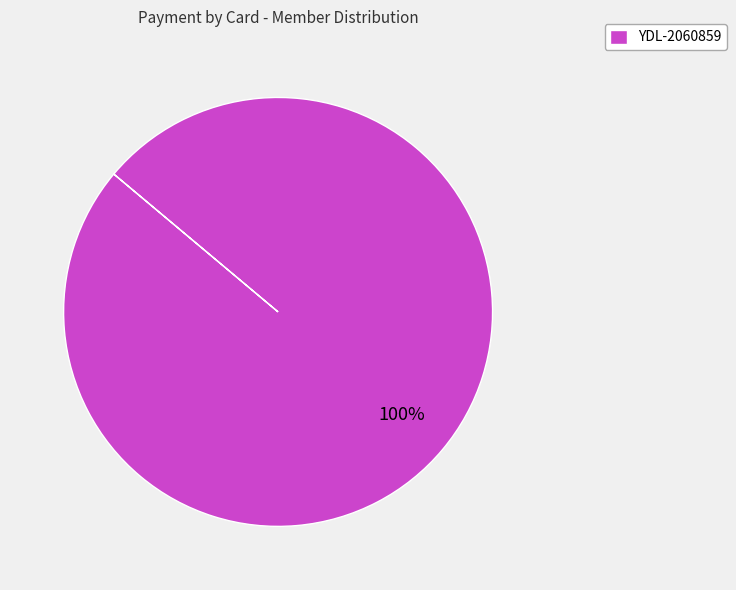

Rank the categories by value from highest to lowest.

YDL-2060859